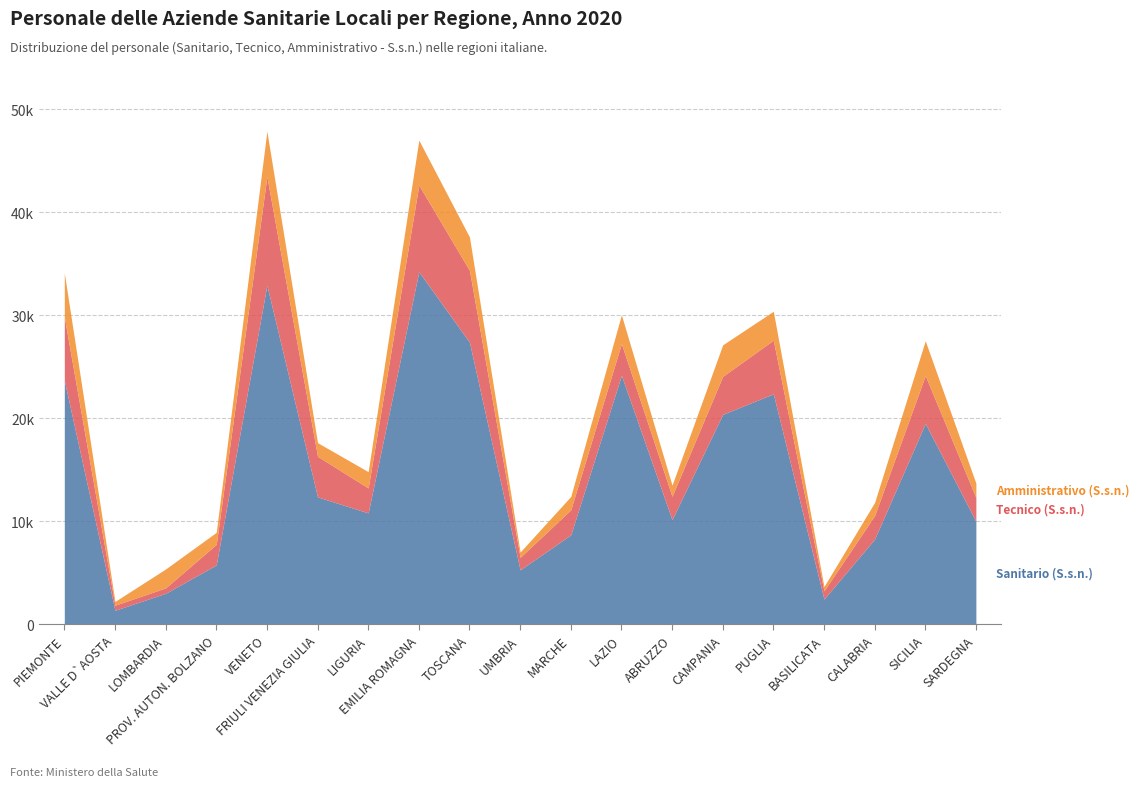

Does the chart display data point markers on the line(s)?

No